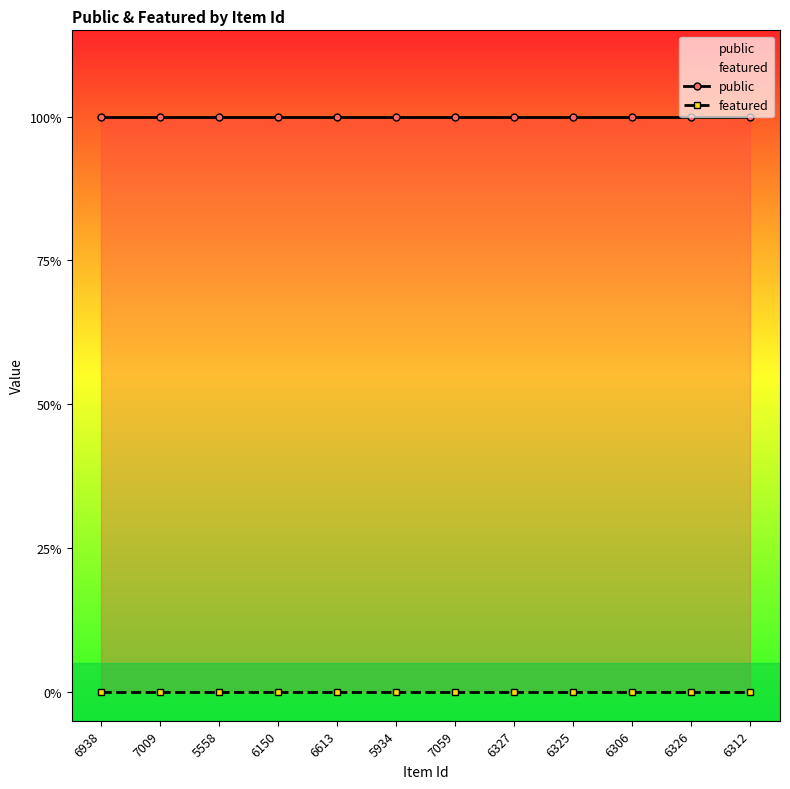

Which category has the lowest value in the featured series?

6938